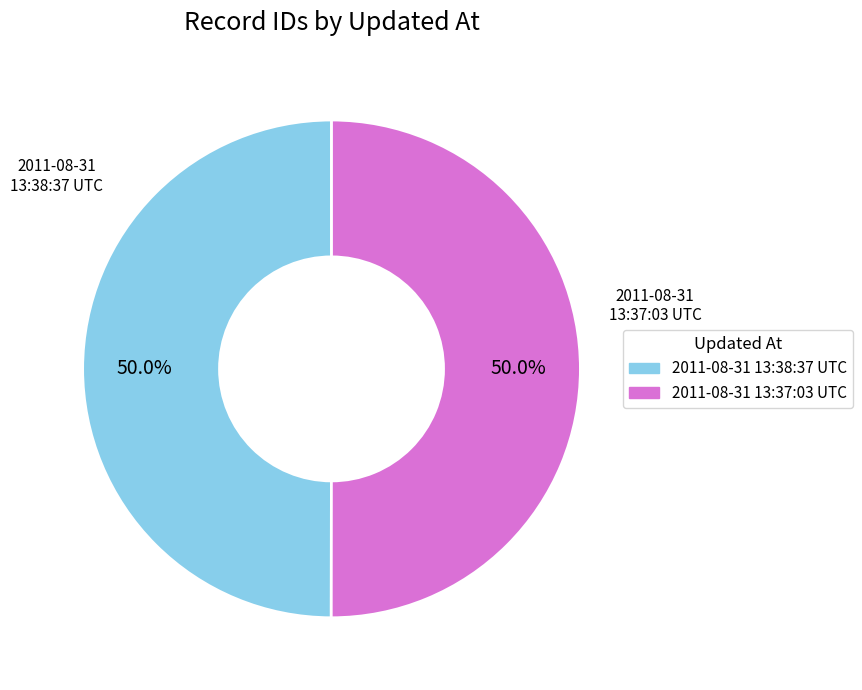

What portion of the pie excludes 2011-08-31 13:37:03 UTC?

50.0%